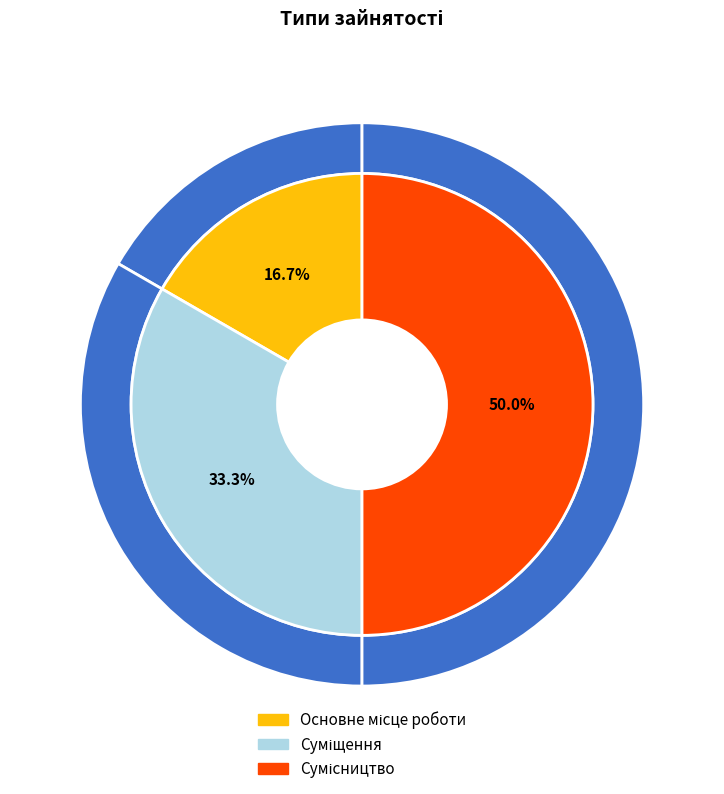

The Сумісництво slice represents 37% of the pie. True or false?

False